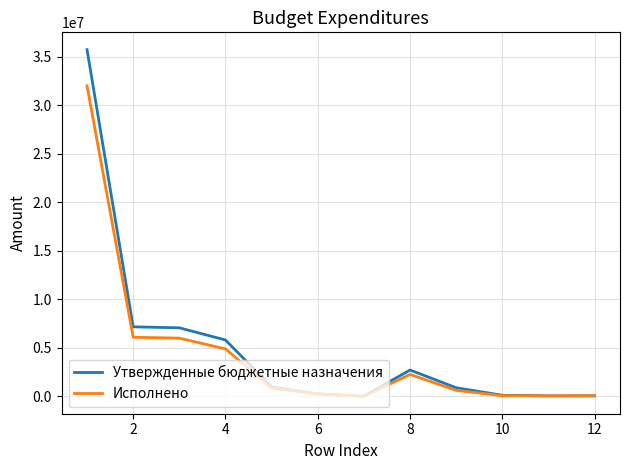

List the series in order of their peak value, lowest first.

Исполнено, Утвержденные бюджетные назначения